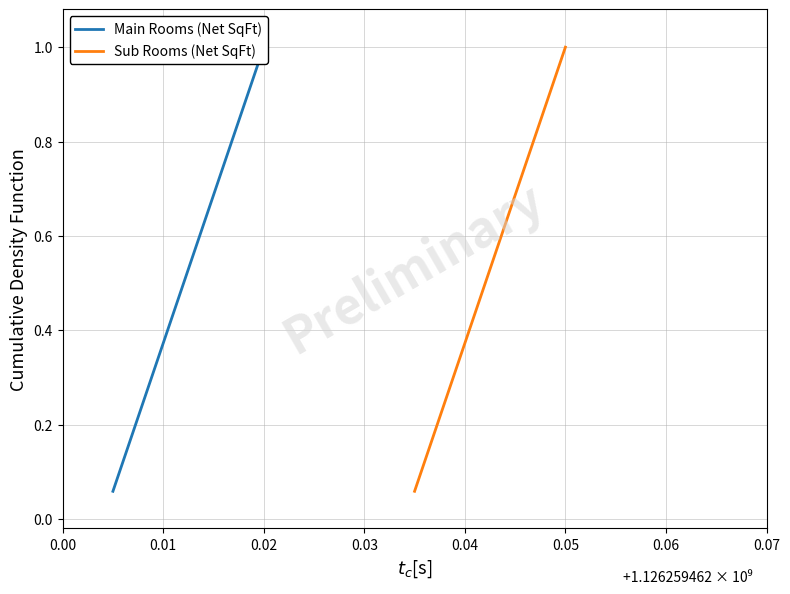

Which series has the largest total across all categories?

Main Rooms (Net SqFt)